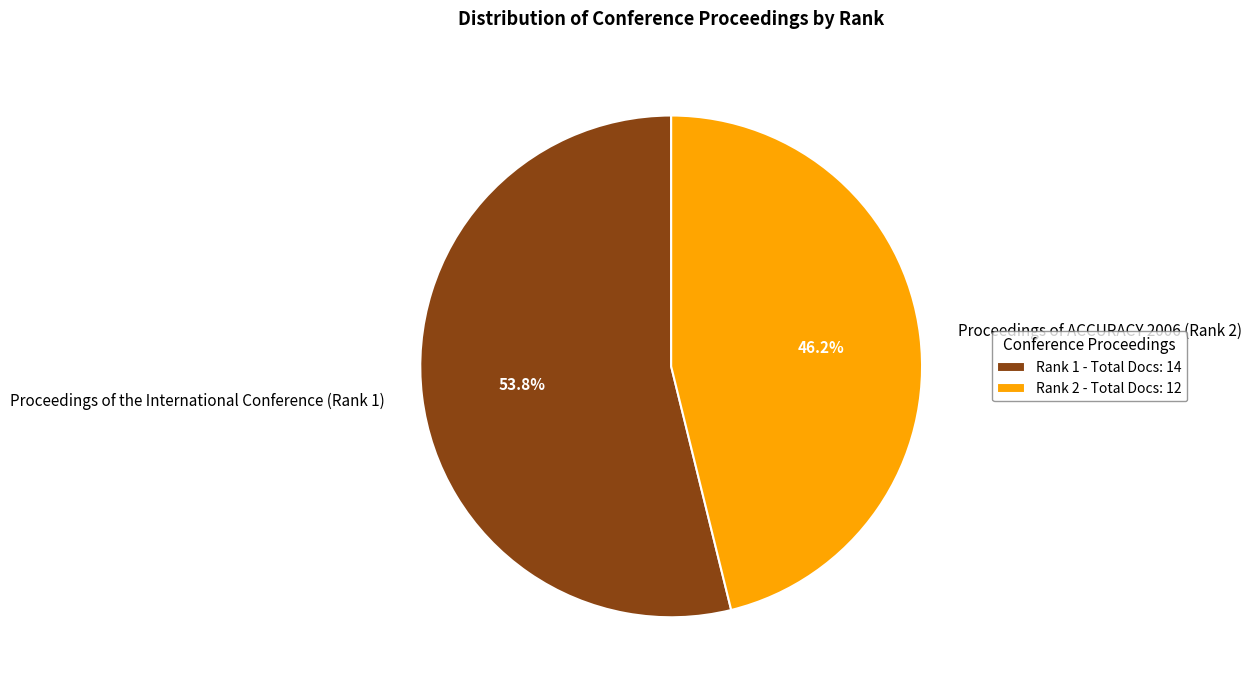

To the nearest percent, what is the difference between the Proceedings of ACCURACY 2006 (Rank 2) and Proceedings of the International Conference (Rank 1) slice percentages?

8%